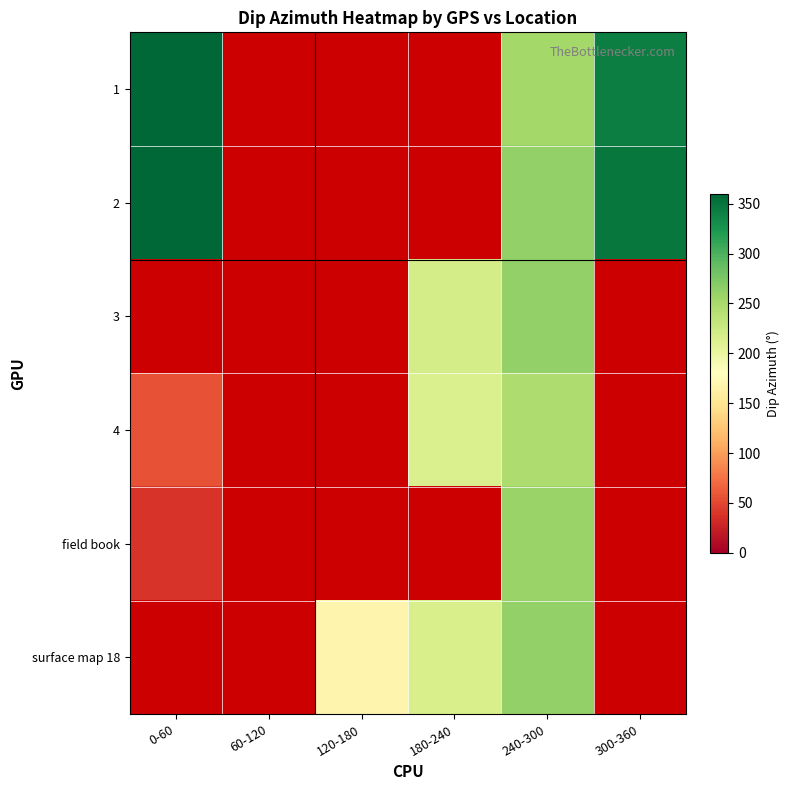

Which category has the highest value in the 2 series?

0-60